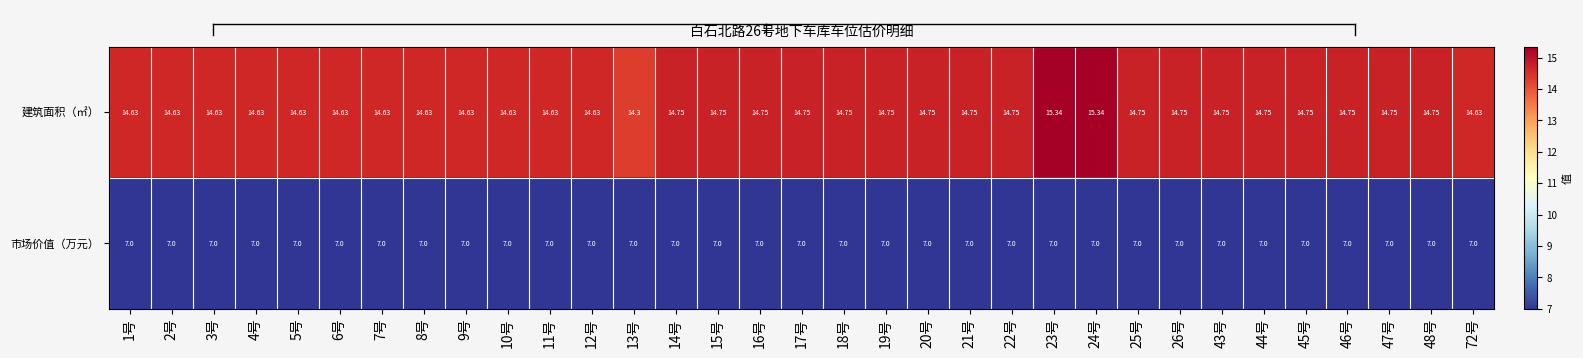

Which series has the largest total across all categories?

建筑面积（㎡）